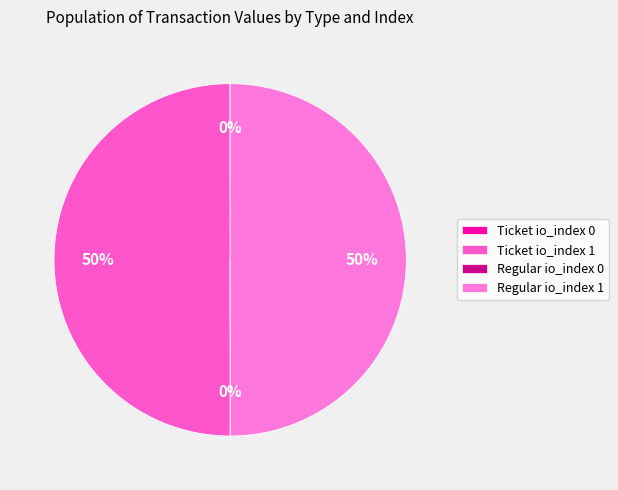

Which category has the smallest portion of the pie?

Ticket io_index 0